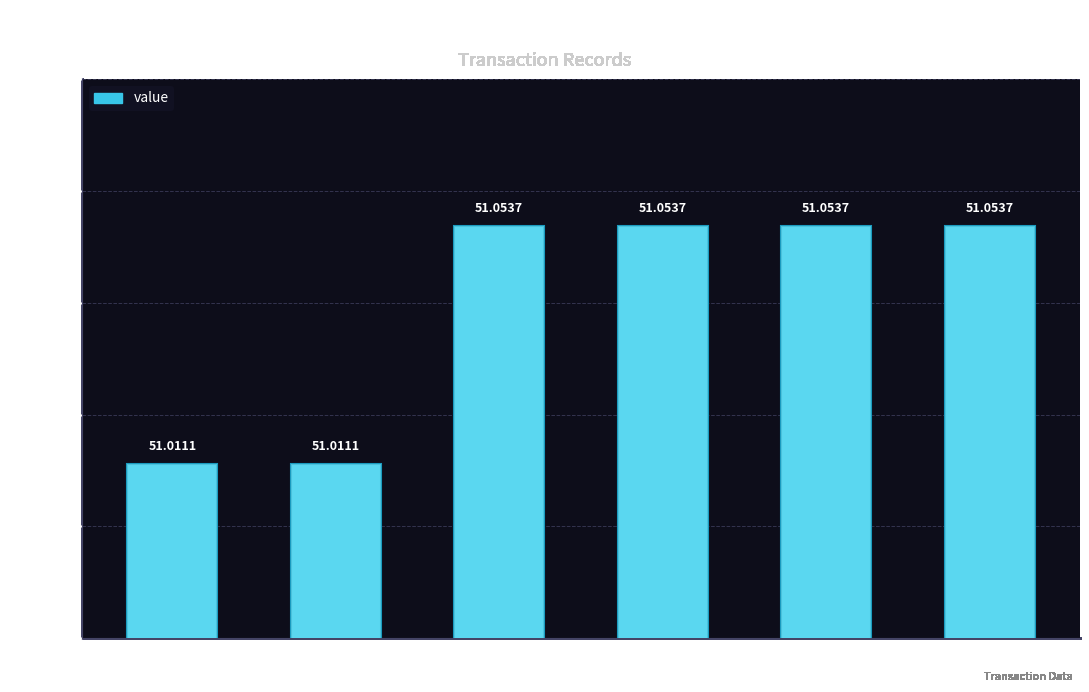

What is the minimum value shown in the chart?

51.0